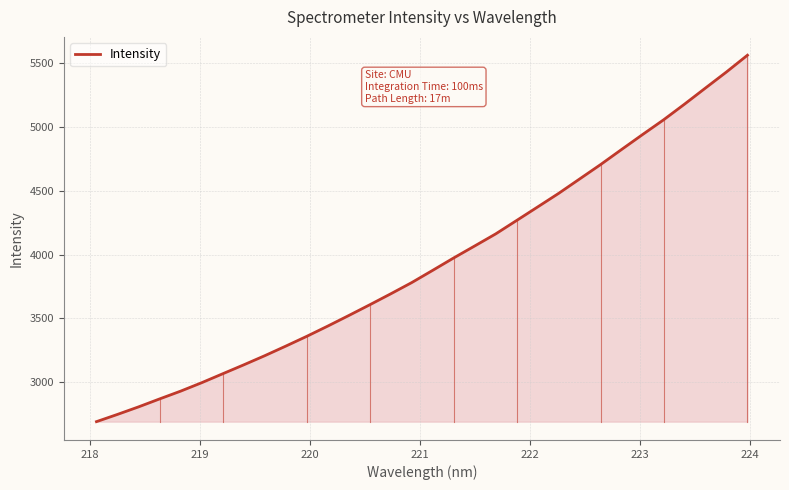

What is the difference between the maximum and minimum values?

2871.3